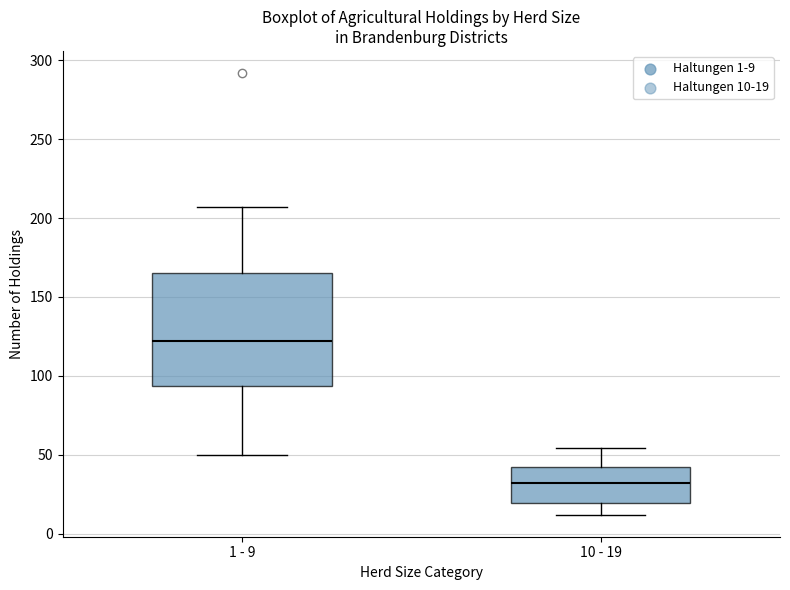

Comparing the boxes themselves (not the whiskers), which one is the tallest?

1 - 9